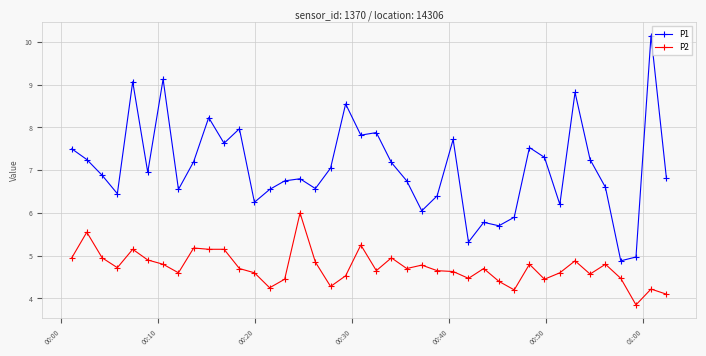

True or false: P2 has more than 1 interior local peaks.

True